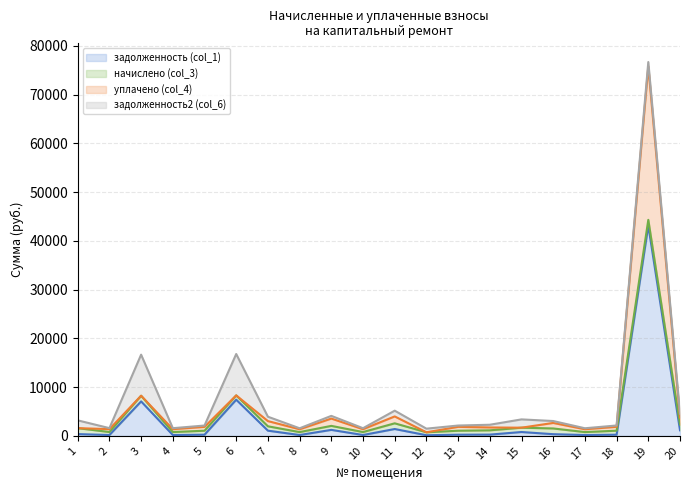

At which category is the sum across all series the highest?

19